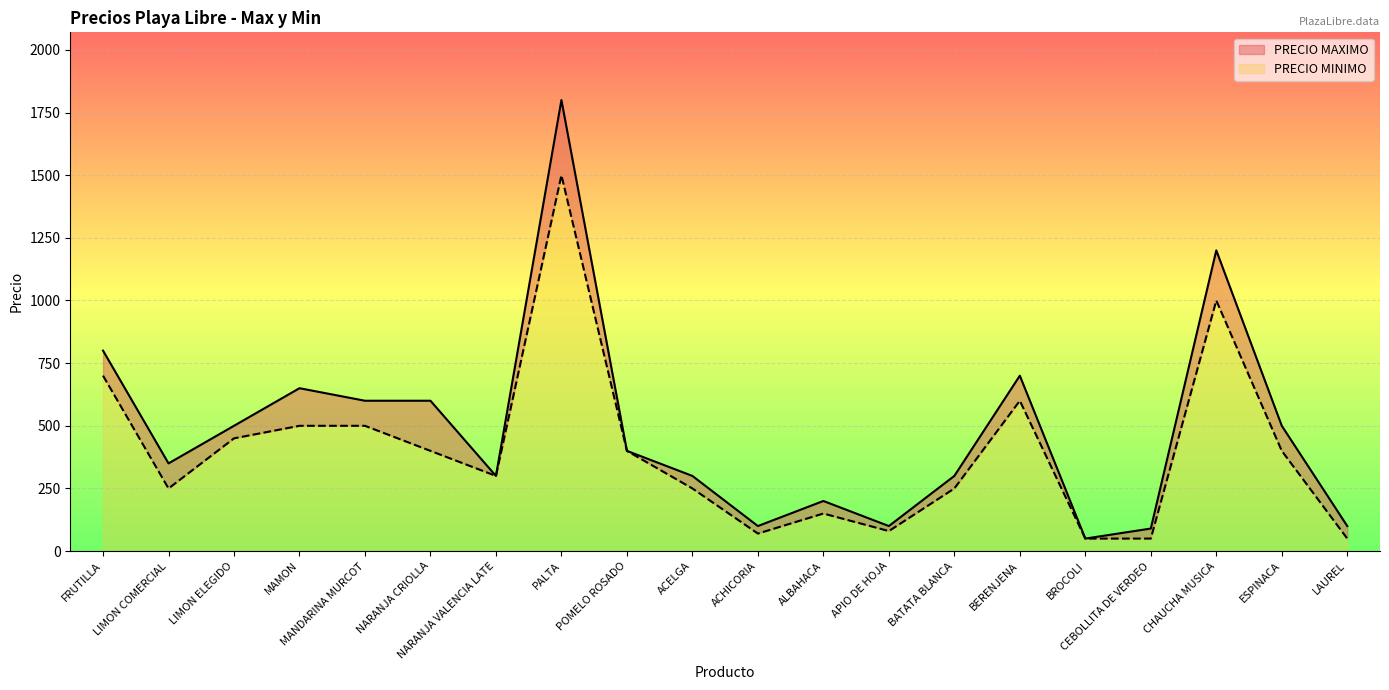

Reading left to right, transcribe all the data shown in this chart.

PRECIO MAXIMO: FRUTILLA=800	LIMON COMERCIAL=350	LIMON ELEGIDO=500	MAMON=650	MANDARINA MURCOT=600	NARANJA CRIOLLA=600	NARANJA VALENCIA LATE=300	PALTA=1800	POMELO ROSADO=400	ACELGA=300	ACHICORIA=100	ALBAHACA=200	APIO DE HOJA=100	BATATA BLANCA=300	BERENJENA=700	BROCOLI=50	CEBOLLITA DE VERDEO=90	CHAUCHA MUSICA=1200	ESPINACA=500	LAUREL=100
PRECIO MINIMO: FRUTILLA=700	LIMON COMERCIAL=250	LIMON ELEGIDO=450	MAMON=500	MANDARINA MURCOT=500	NARANJA CRIOLLA=400	NARANJA VALENCIA LATE=300	PALTA=1500	POMELO ROSADO=400	ACELGA=250	ACHICORIA=70	ALBAHACA=150	APIO DE HOJA=80	BATATA BLANCA=250	BERENJENA=600	BROCOLI=50	CEBOLLITA DE VERDEO=50	CHAUCHA MUSICA=1000	ESPINACA=400	LAUREL=50